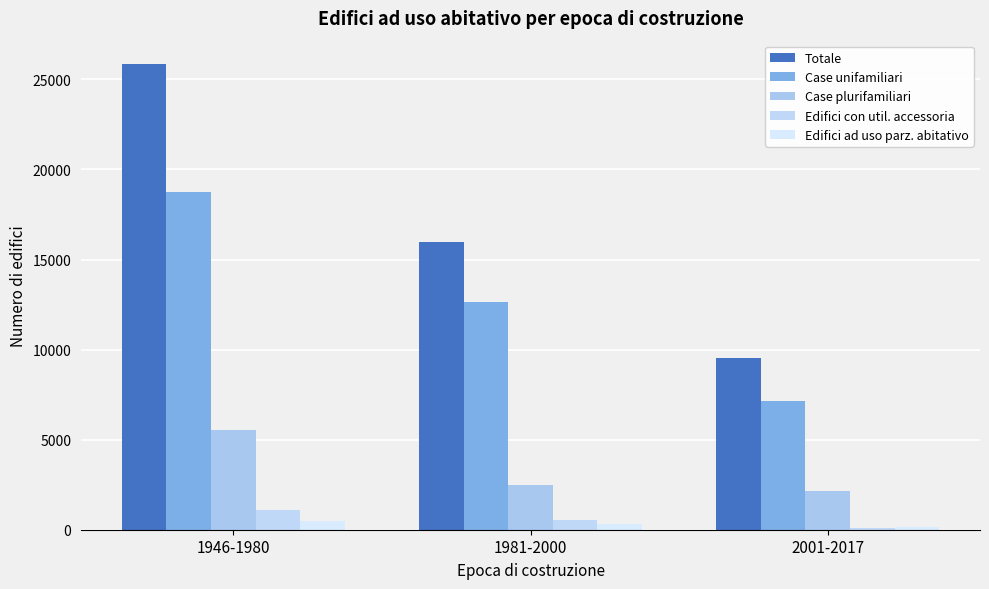

Where is Edifici con util. accessoria nearest to the value 604?

1981-2000